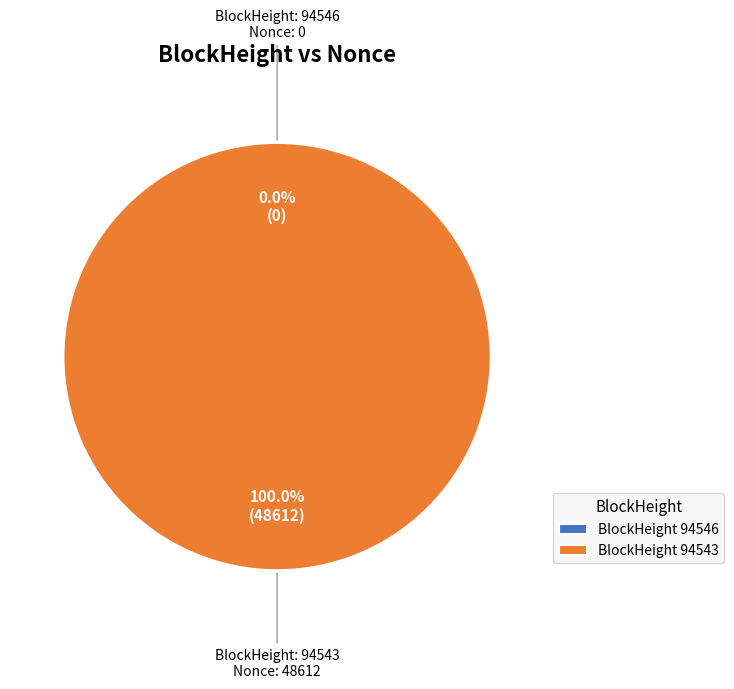

Does 94546 account for over 50% of the chart?

No